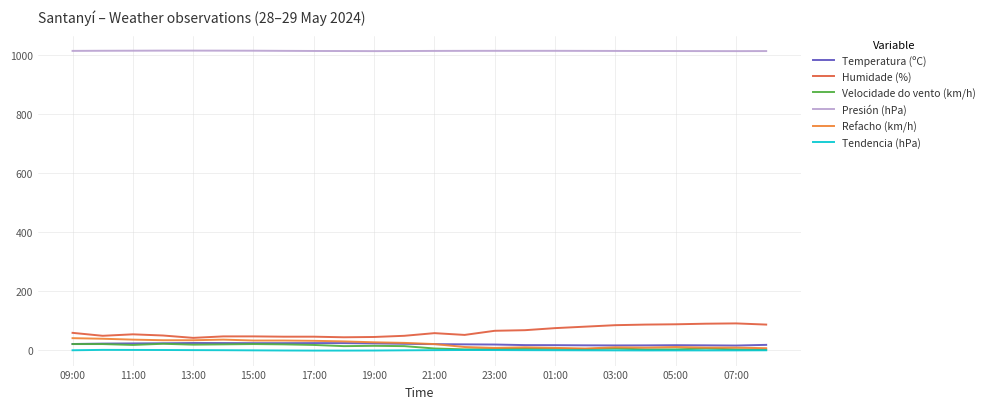

What is the maximum value for Humidade (%)?

91.0